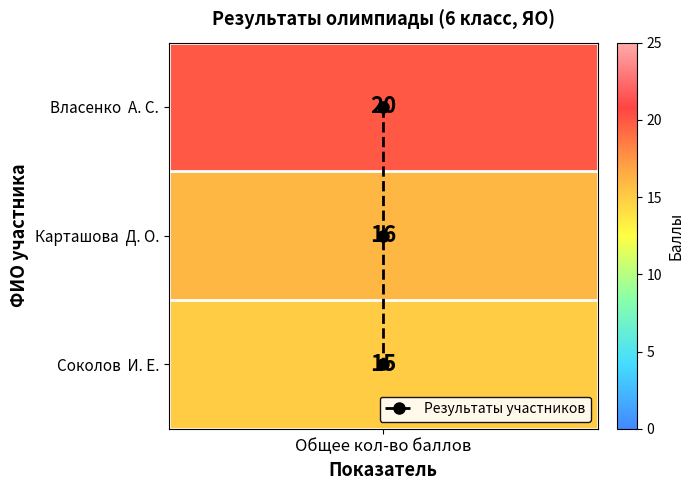

True or false: the data shows -1 at Общее кол-во баллов.

False